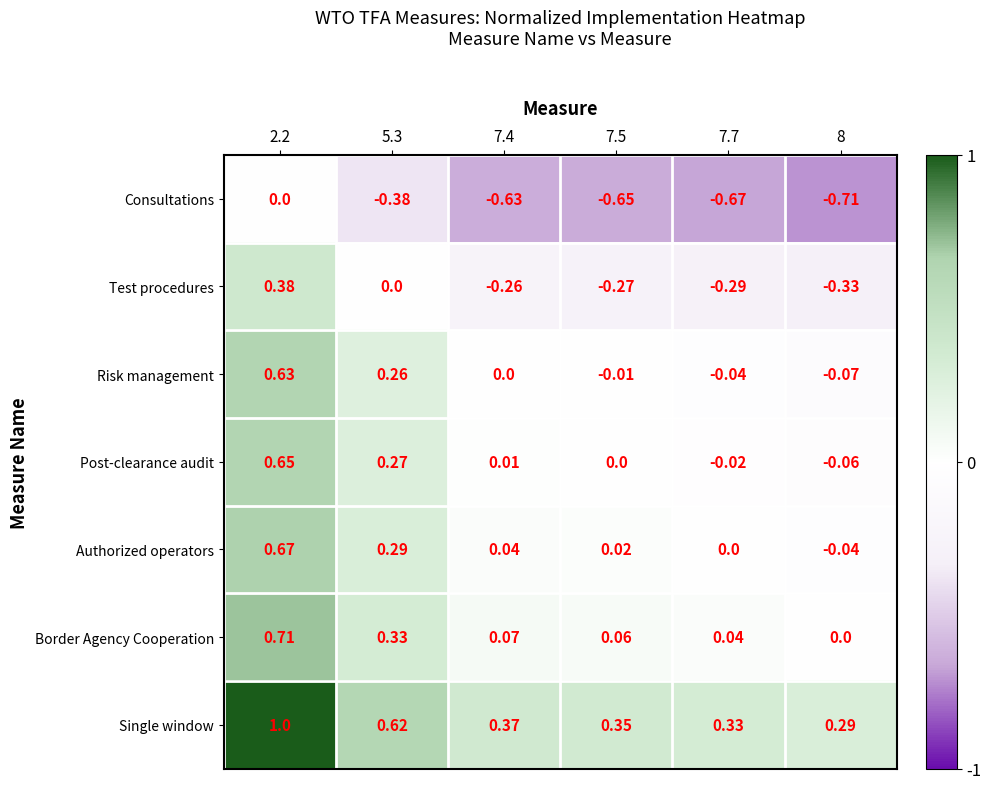

At which category is the sum across all series the highest?

2.2